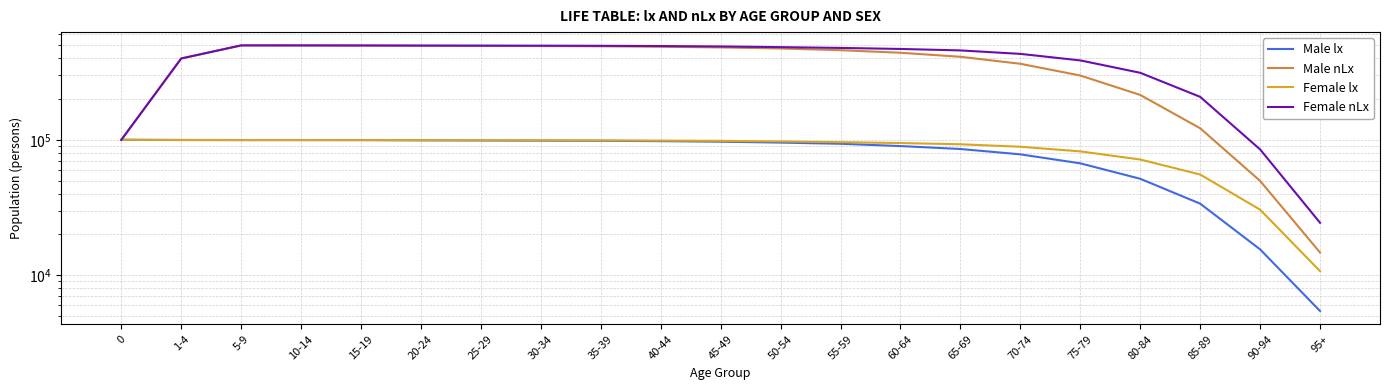

What position from the right is 15-19?

17